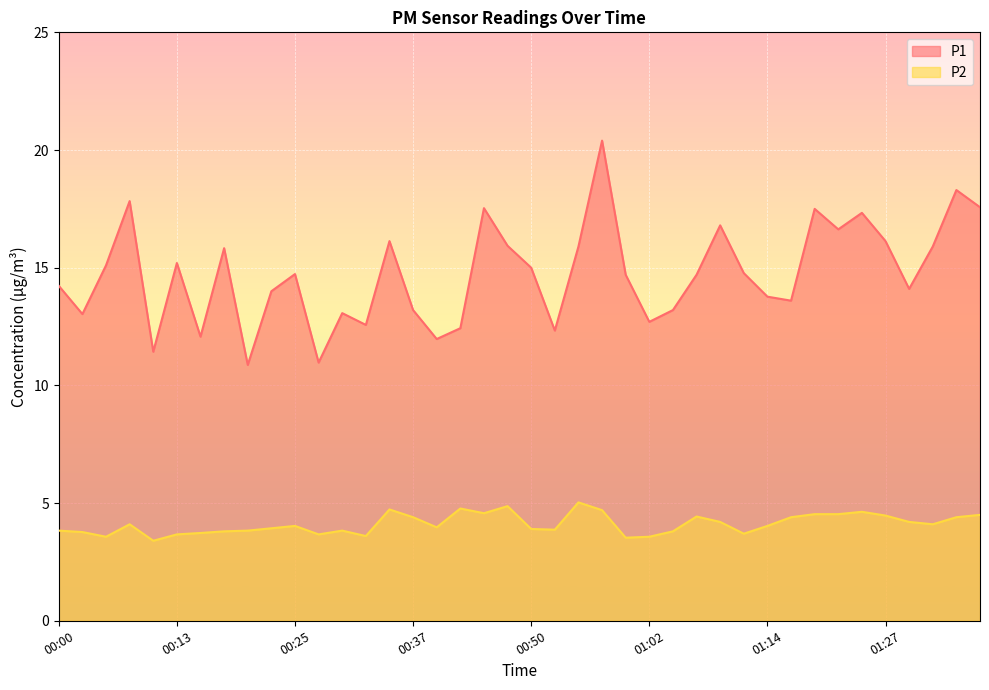

At how many categories does at least one series exceed 12?

36